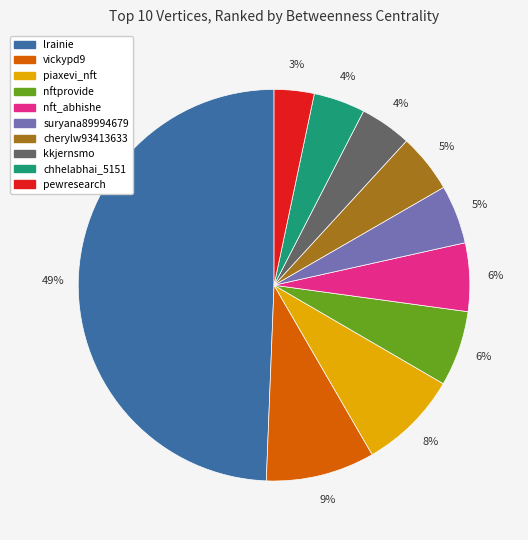

Is it true that kkjernsmo is 13% of the pie?

False